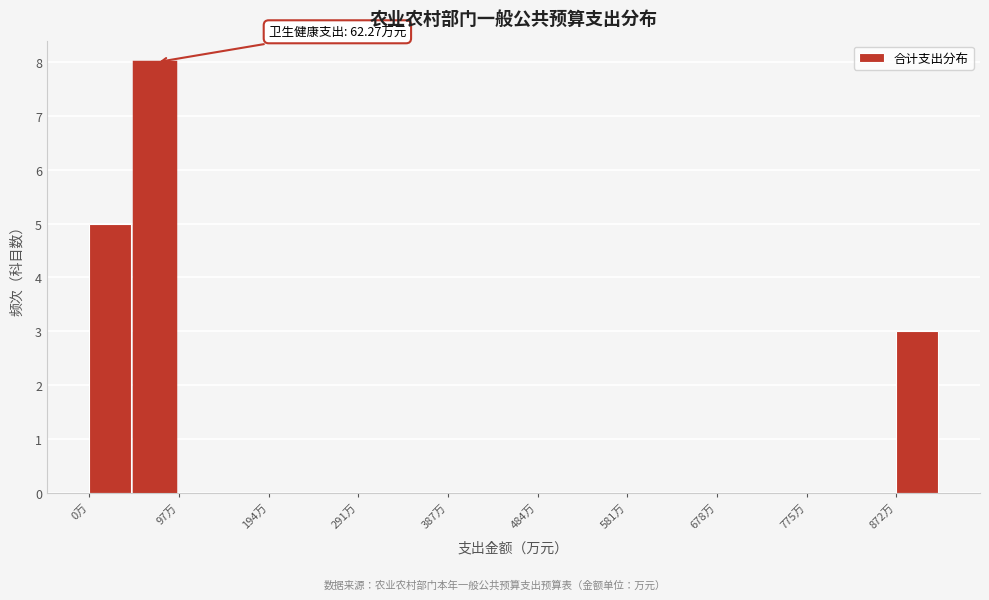

Over which range of the x-axis is the bar tallest?

50 to 100